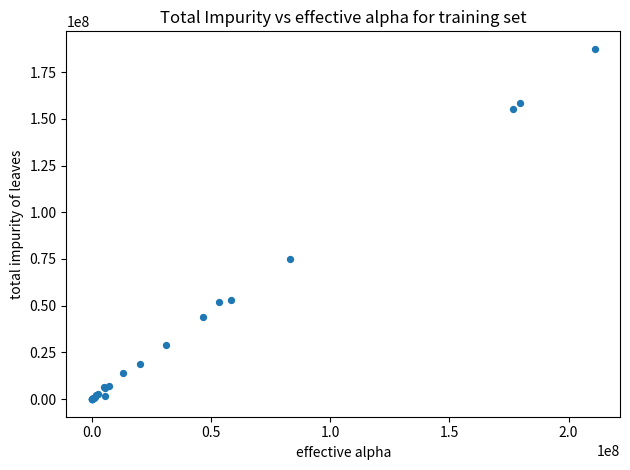

What Y value in the scatter plot is closest to 93700420?

74879268.3